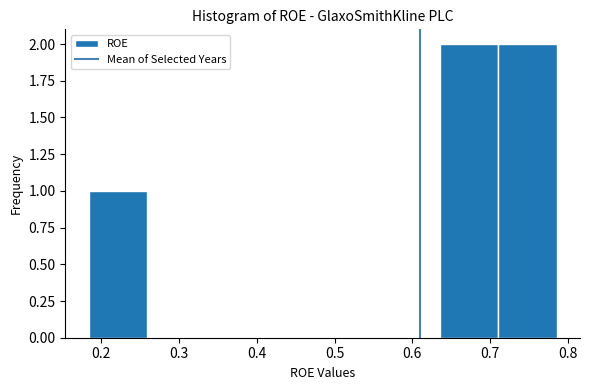

Reading left to right, list every bar in this chart as the range it spans on the x-axis followed by its height. Neither the bar edges nor the heights are printed on the chart, so give them approximately, as read against the axes.

0.18 to 0.26: 1
0.26 to 0.33: 0
0.33 to 0.41: 0
0.41 to 0.48: 0
0.48 to 0.56: 0
0.56 to 0.64: 0
0.64 to 0.71: 2
0.71 to 0.79: 2